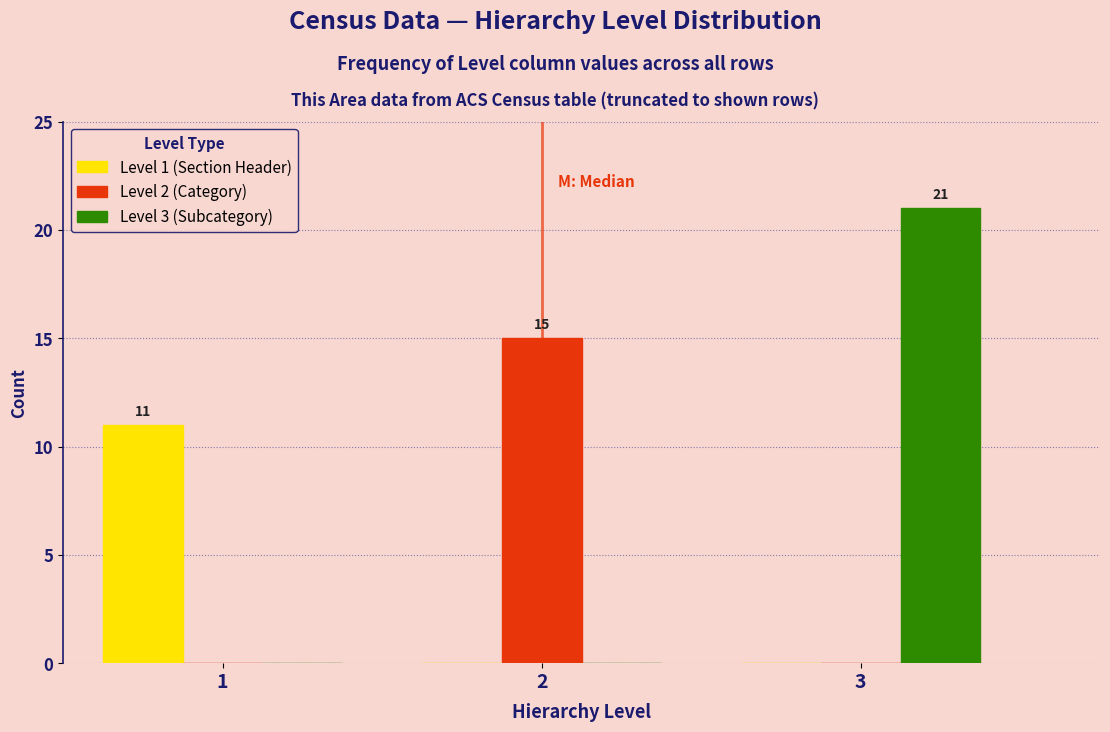

Reading left to right, transcribe all the data shown in this chart.

Level 1 (Section Header): 1=11	2=0	3=0
Level 2 (Category): 1=0	2=15	3=0
Level 3 (Subcategory): 1=0	2=0	3=21